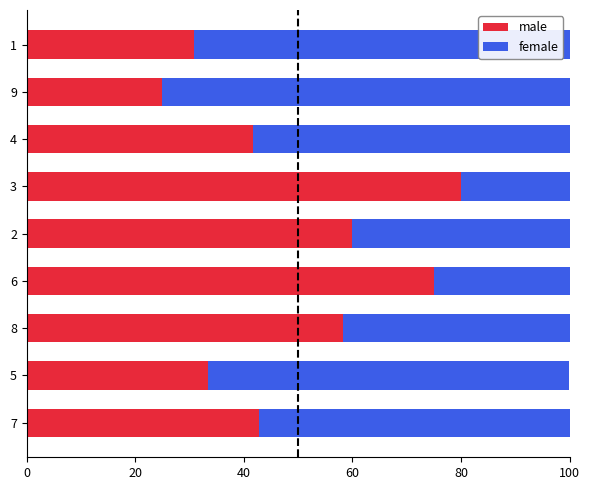

What is the total value across all series at 4?

100.0